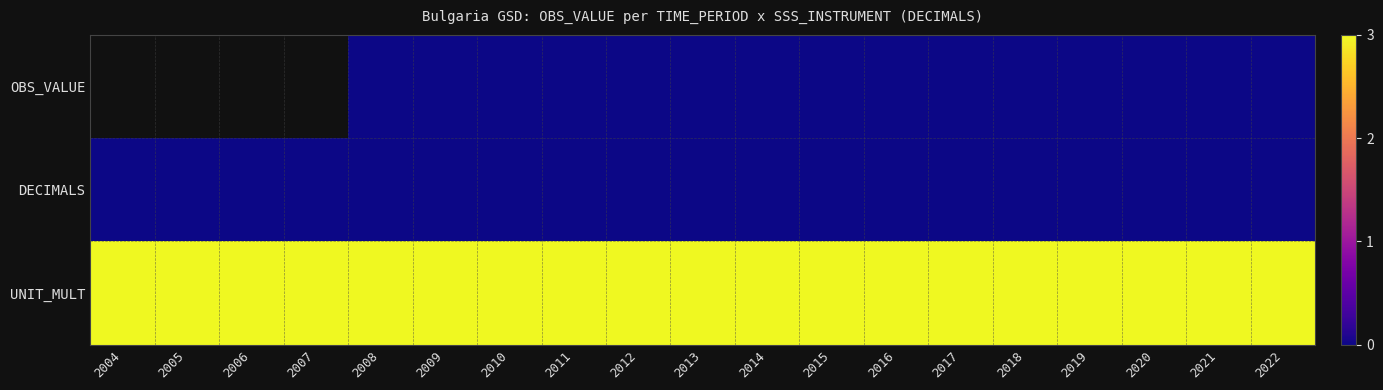

At which label does DECIMALS reach its minimum?

2004